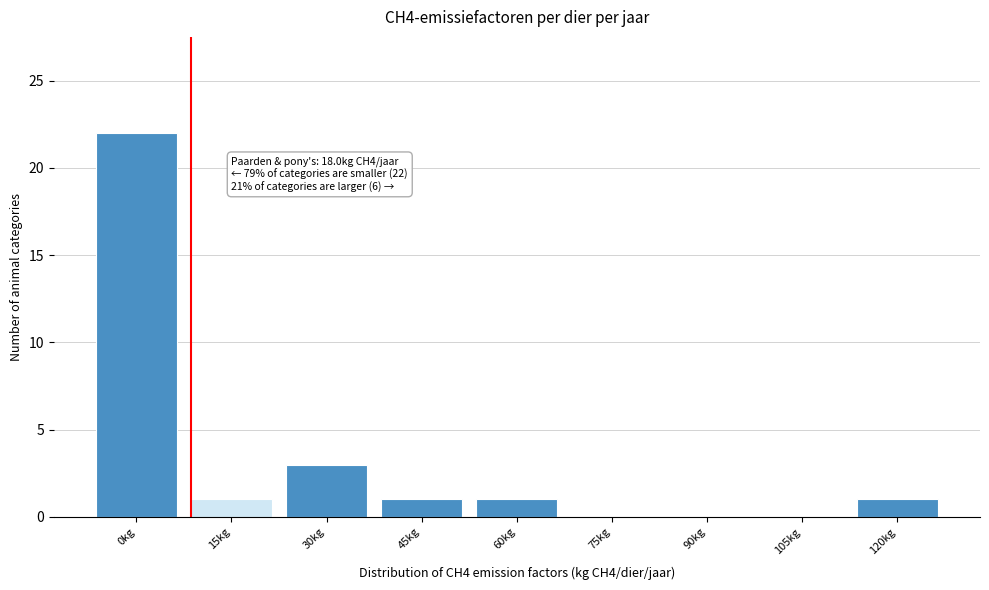

Reading right to left, list all the values displayed in this chart.

120kg=1	105kg=0	90kg=0	75kg=0	60kg=1	45kg=1	30kg=3	15kg=1	0kg=22